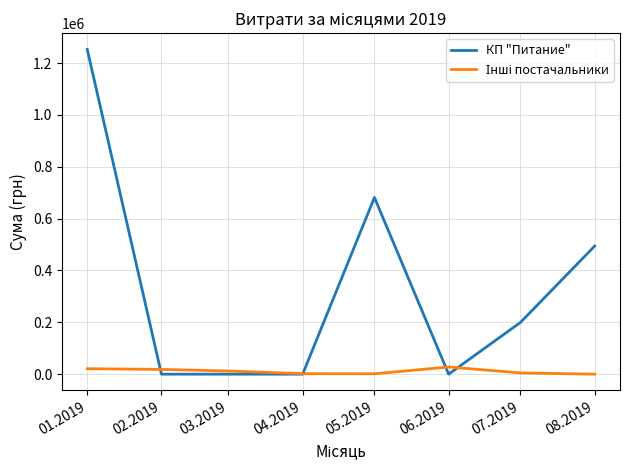

The value of КП "Питание" at 01.2019 is 1252578.2. True or false?

True